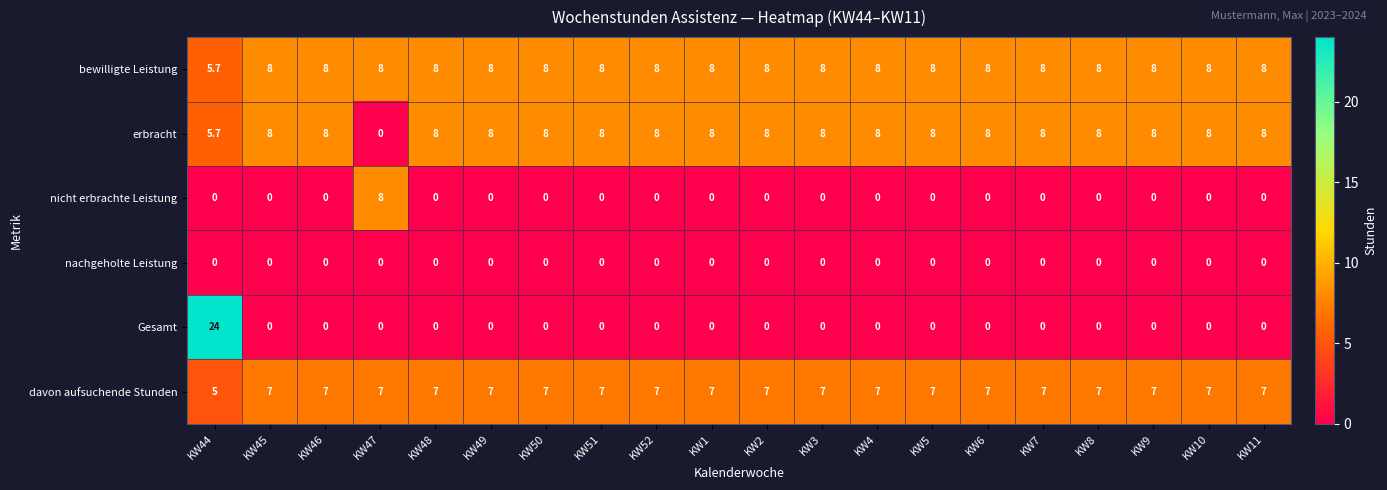

At which category is the sum across all series the highest?

KW44